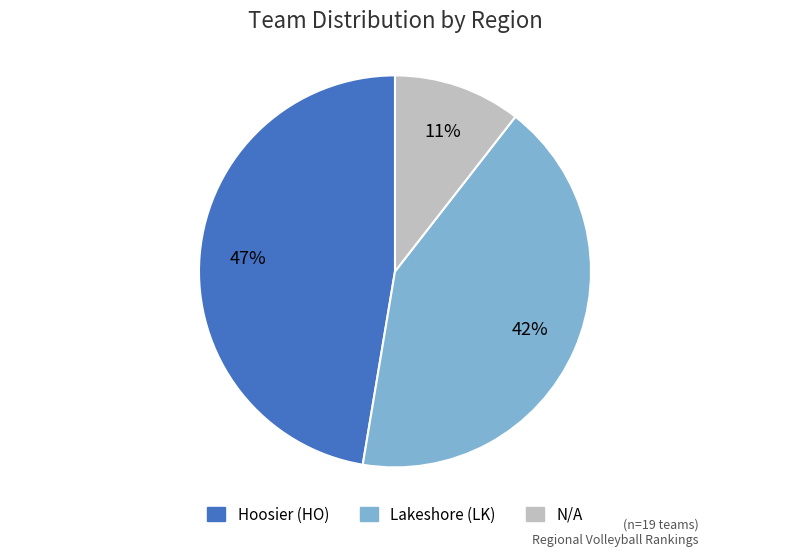

Count the number of slices in the pie.

3